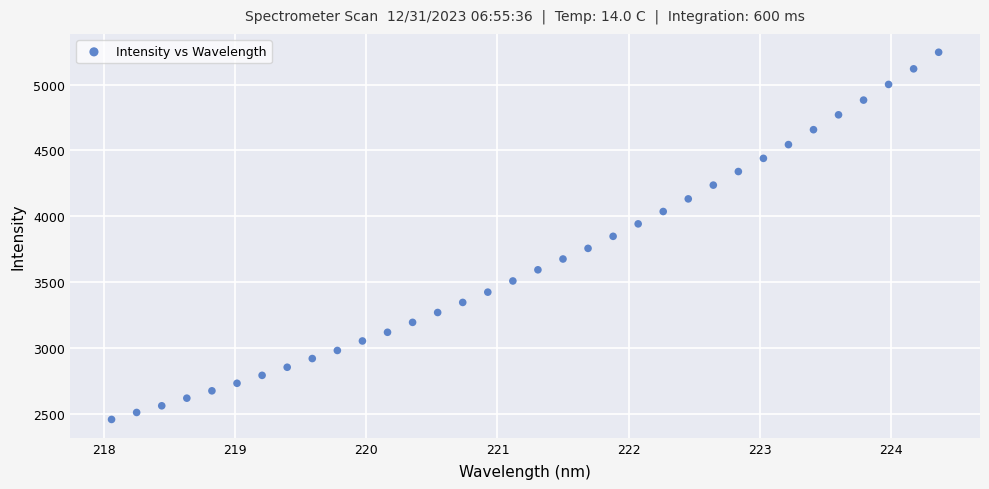

What is the range of X values (max minus min)?

6.3